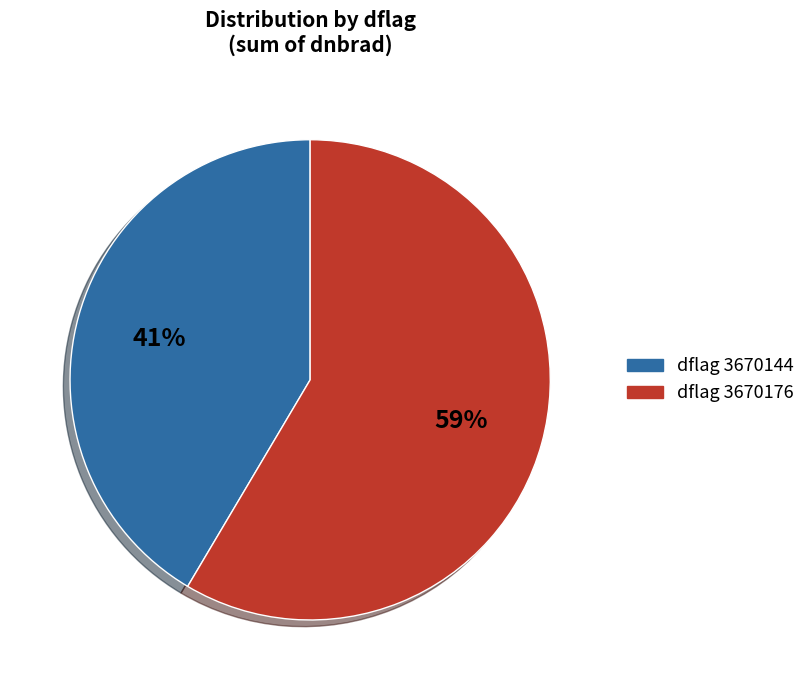

Count the number of slices in the pie.

2